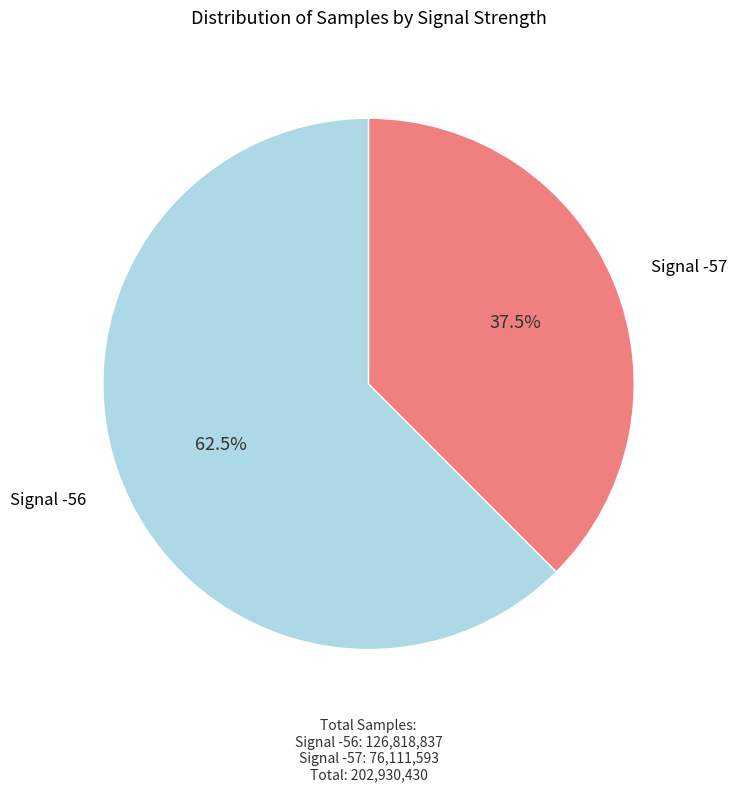

Is there any slice that represents more than half of the pie?

Yes